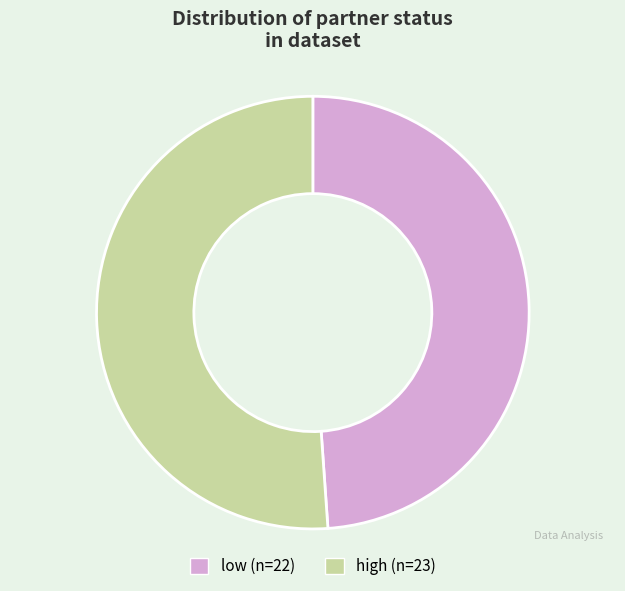

Is the sum of low and high greater than half?

Yes